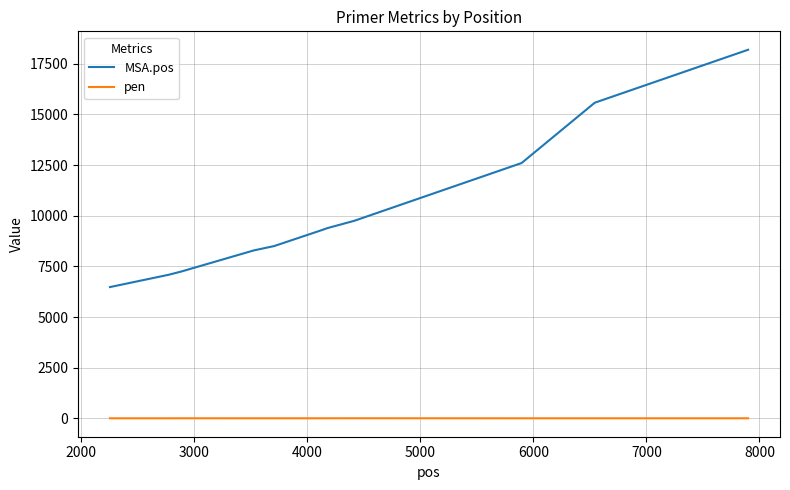

What is the lowest value of the MSA.pos series?

6478.0